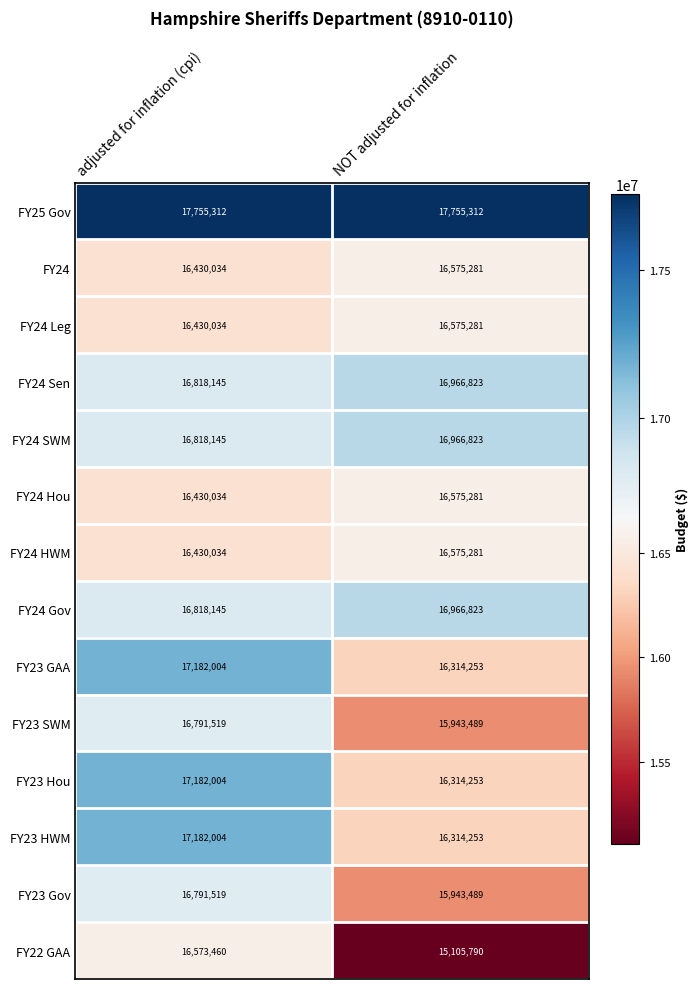

Which series has the largest range (max minus min)?

FY22 GAA